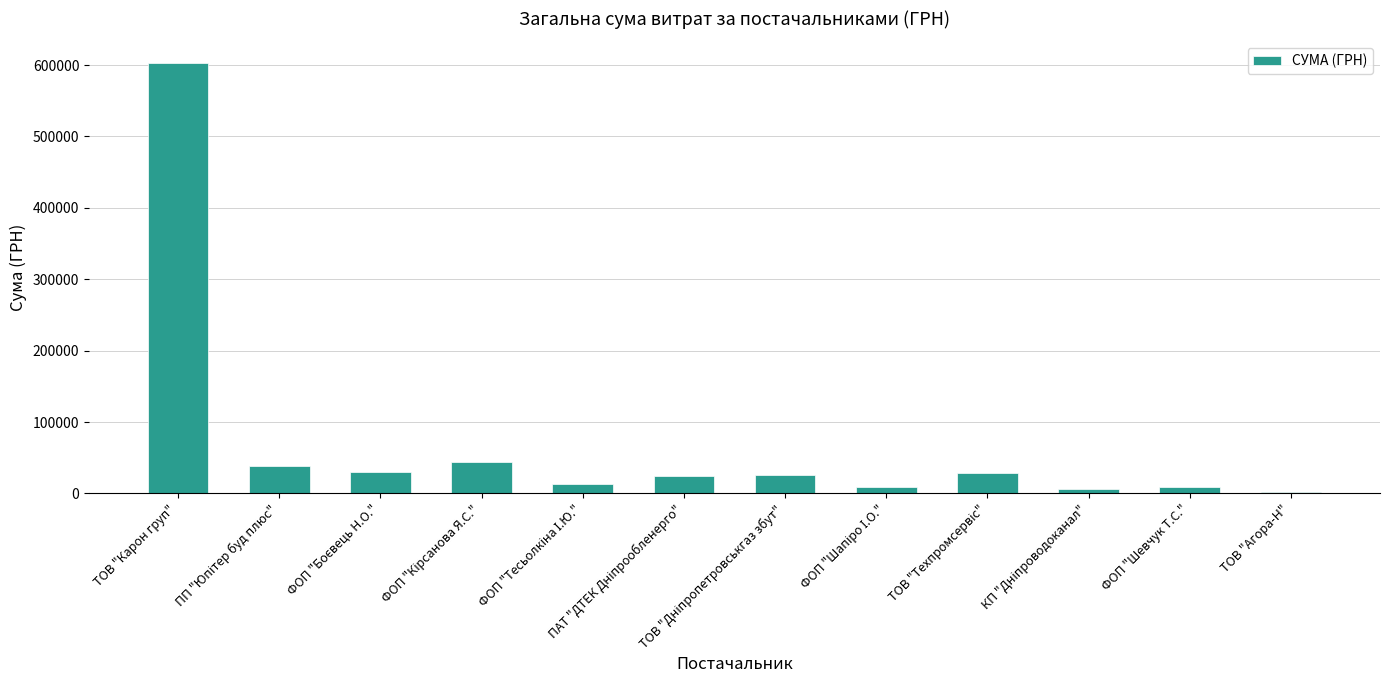

Which category has the highest value across all series?

ТОВ "Карон груп"